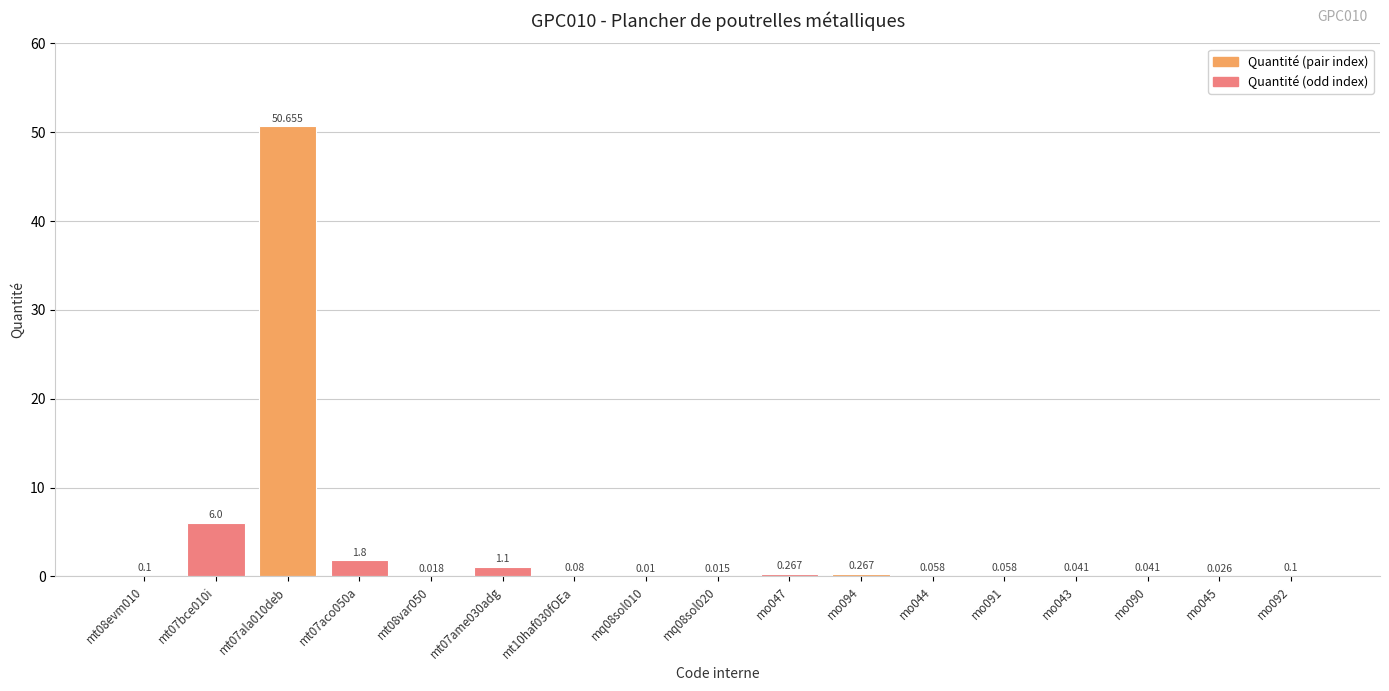

What is the change in value from mt07ame030adg to mo091?

-1.0